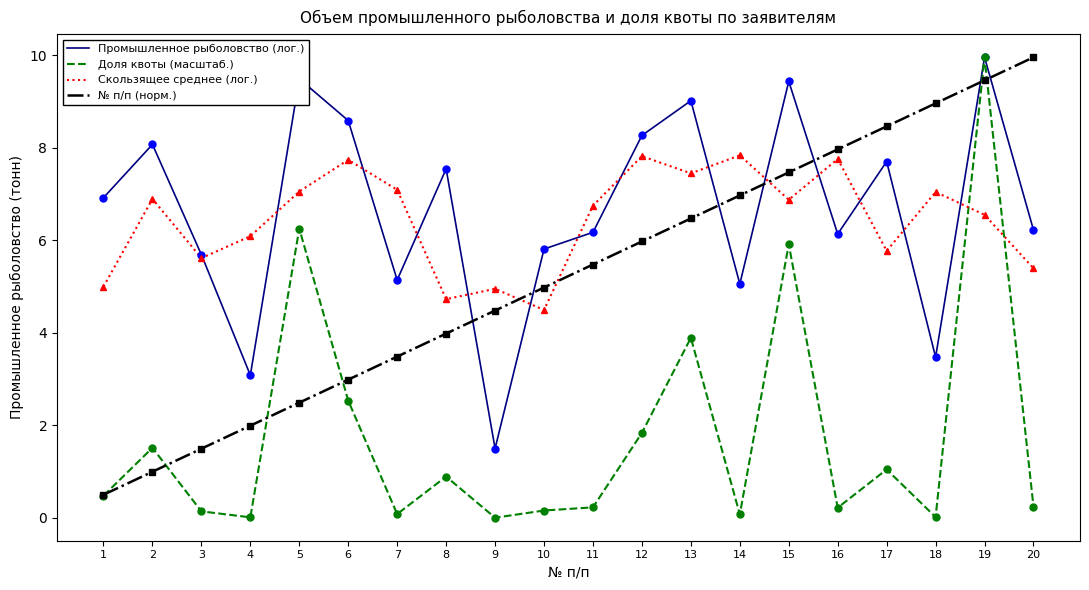

What is the sum of the Доля квоты (масштаб.) values at 14 and 19?

10.0